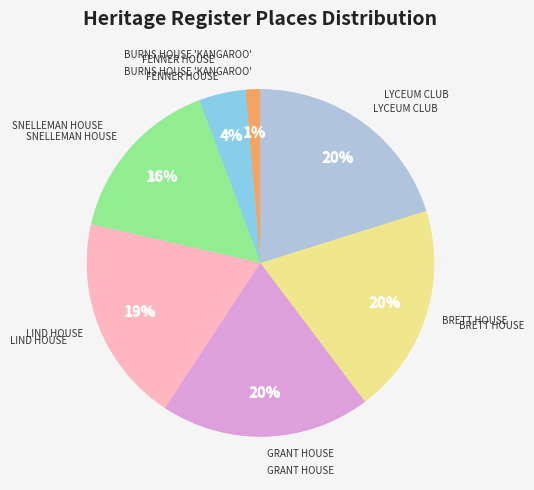

Which category has the biggest portion of the pie?

LYCEUM CLUB